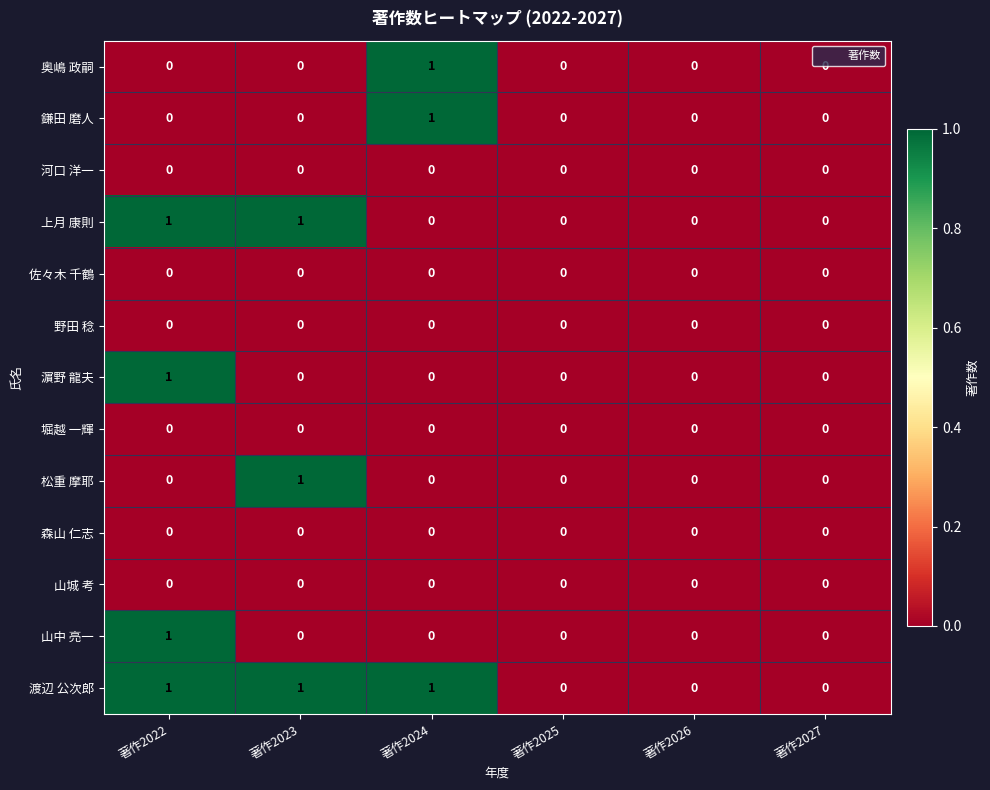

Which series has the largest total across all categories?

渡辺 公次郎